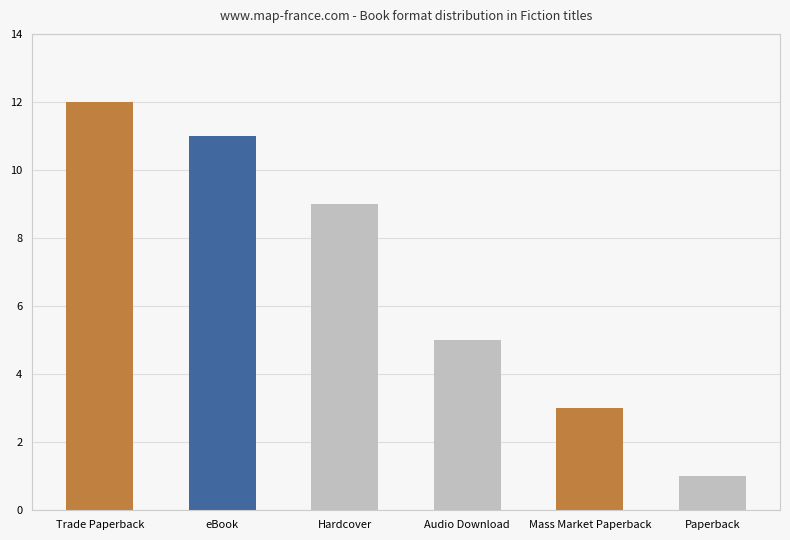

What is the label of the 1st bar from the left?

Trade Paperback